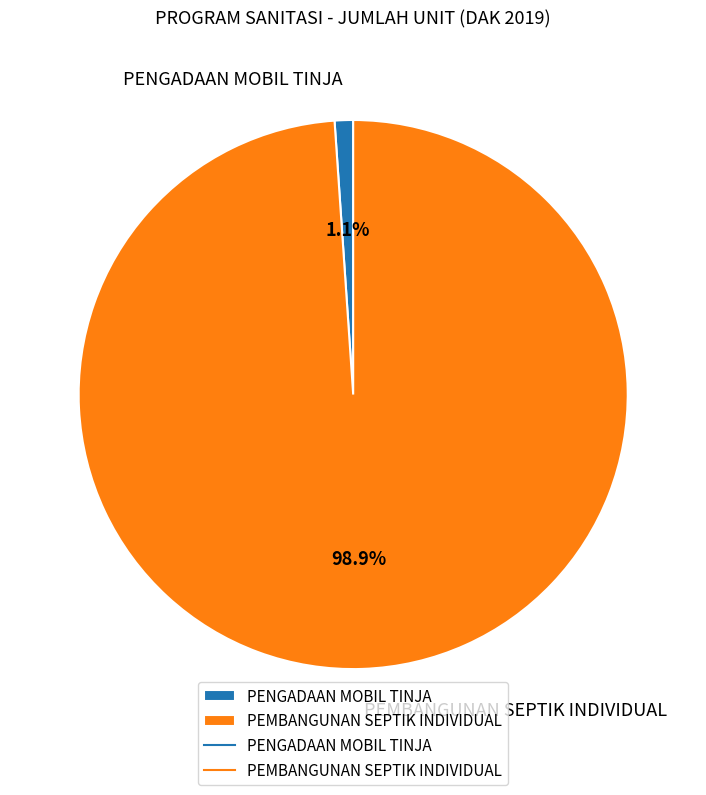

How many slices are in this pie chart?

2